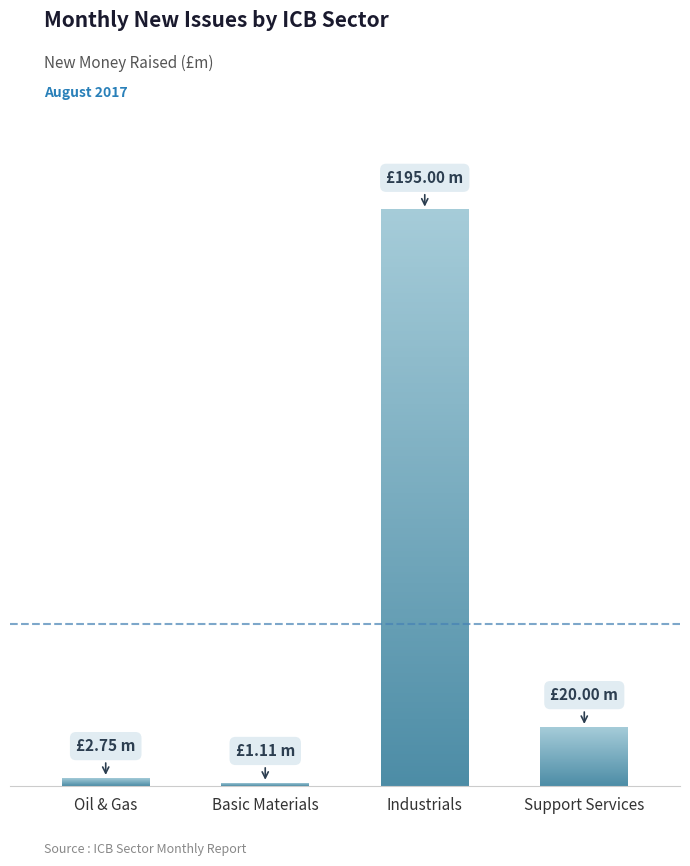

What is the value of the 1st bar from the left?

2.8